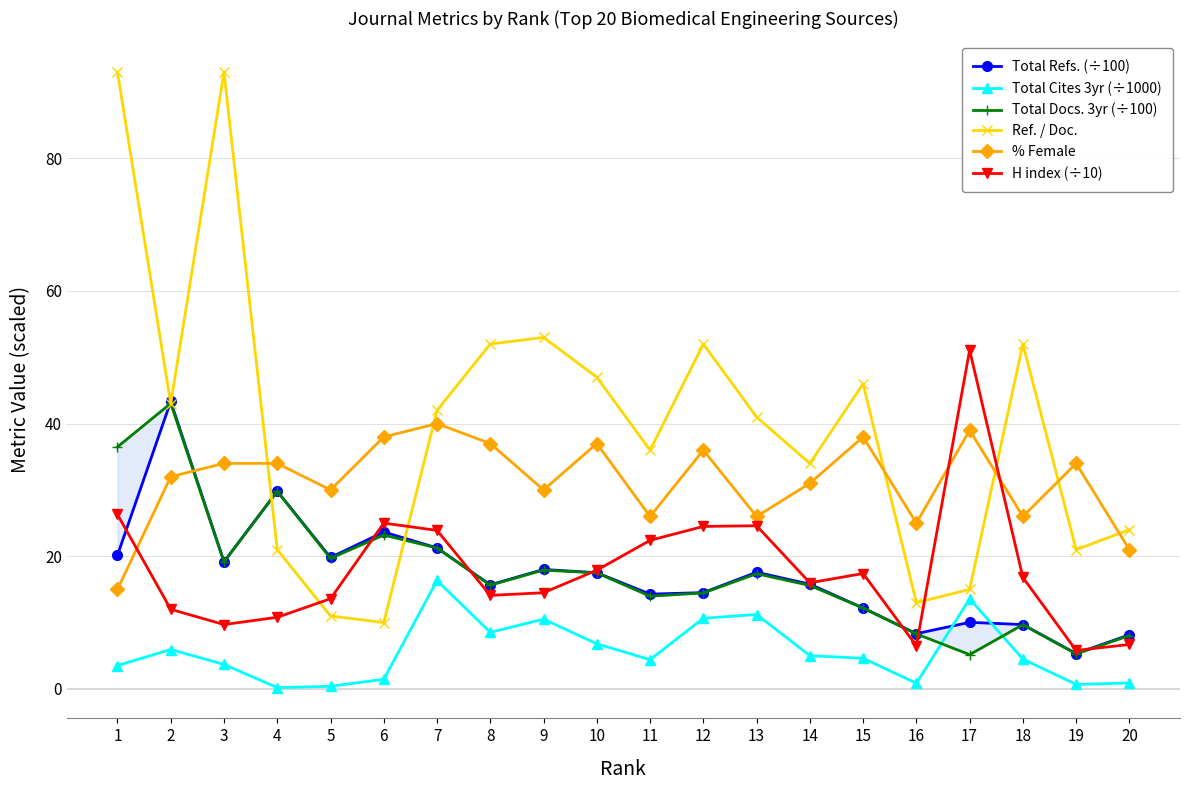

What is the difference between the second highest and minimum values in the Total Cites 3yr (÷1000) series?

13.4